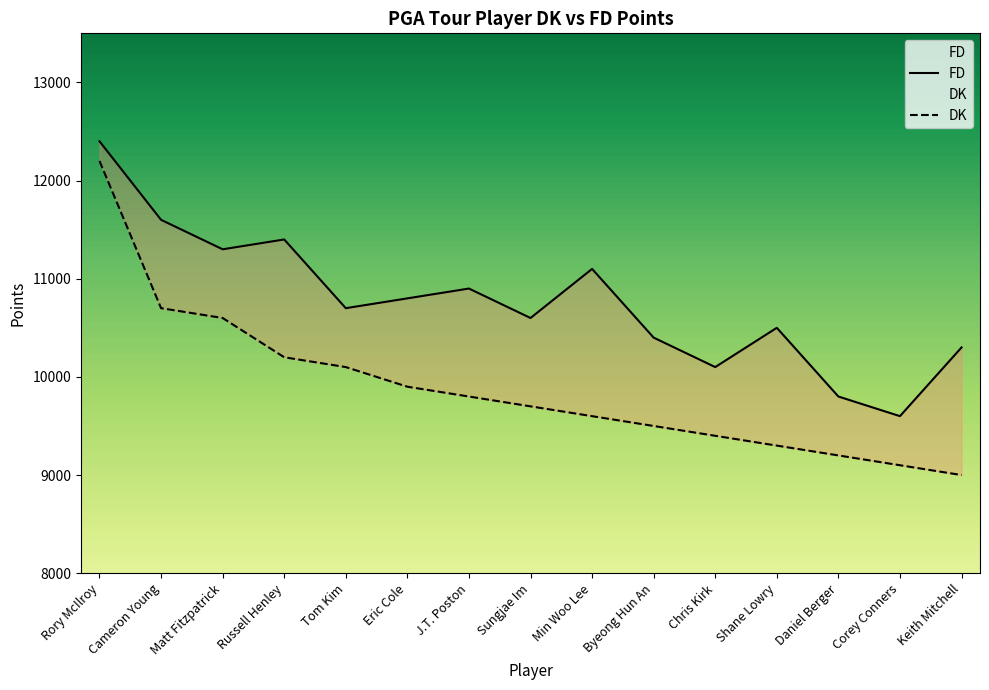

True or false: DK and FD cross at least once.

False